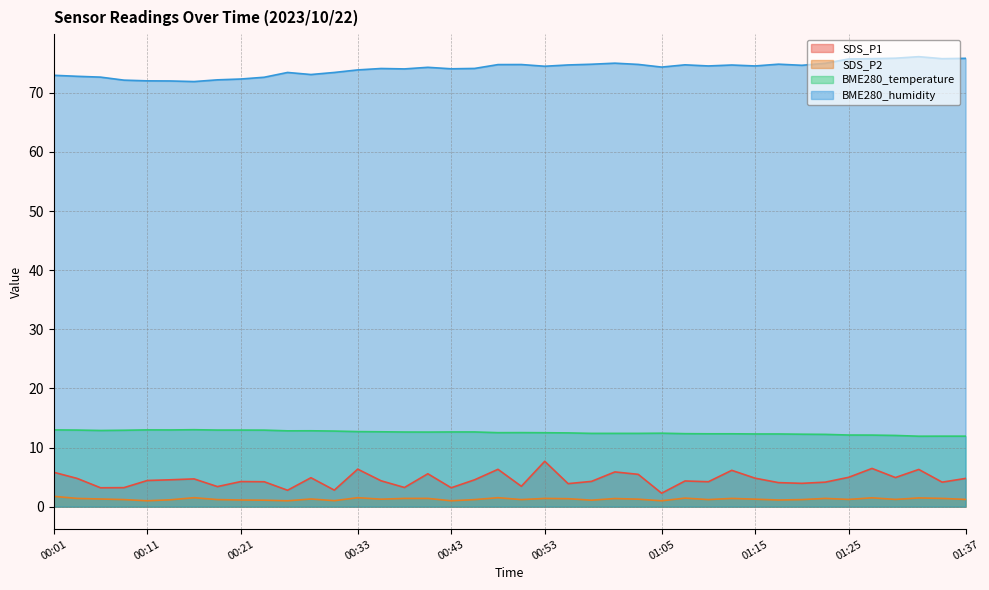

What is the smallest value displayed?

1.0